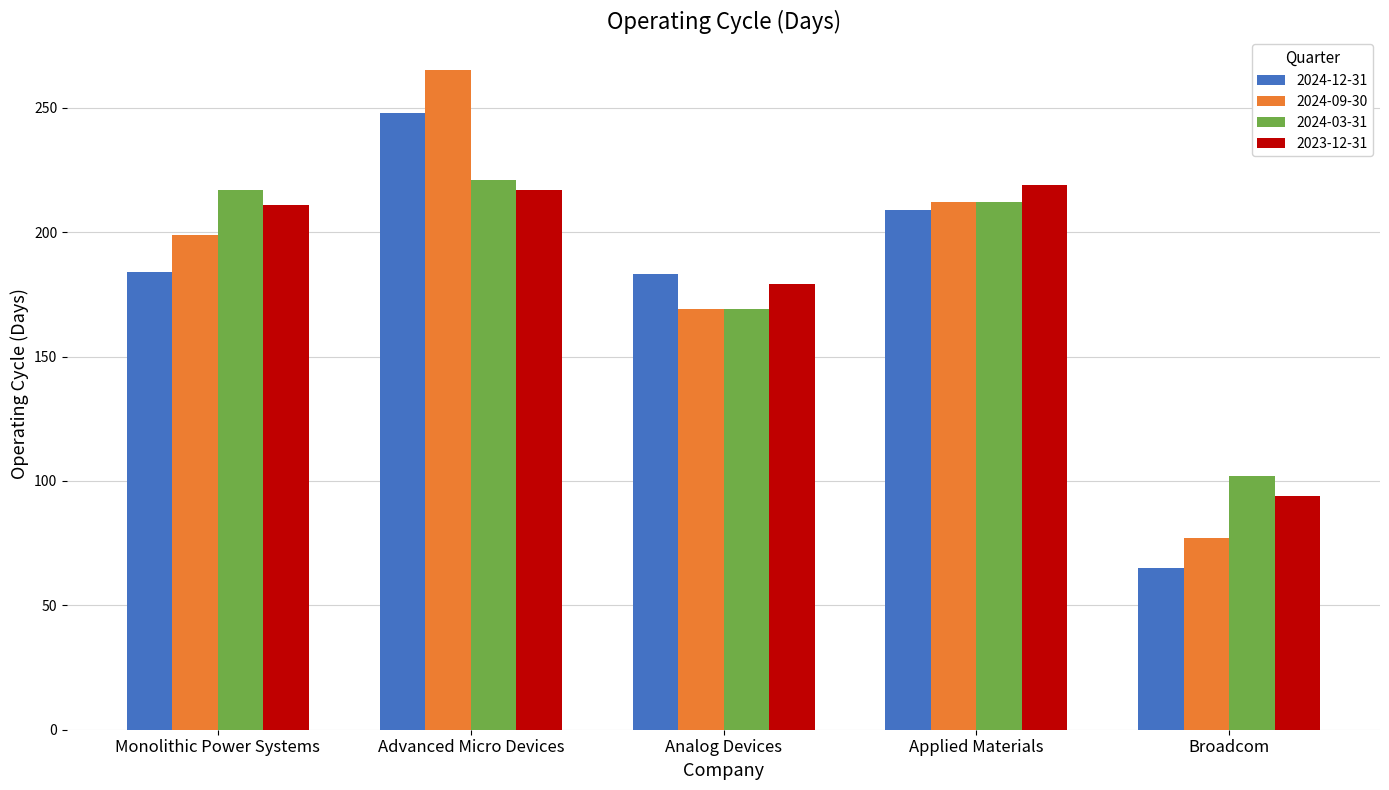

What is the average value of the 2023-12-31 series?

184